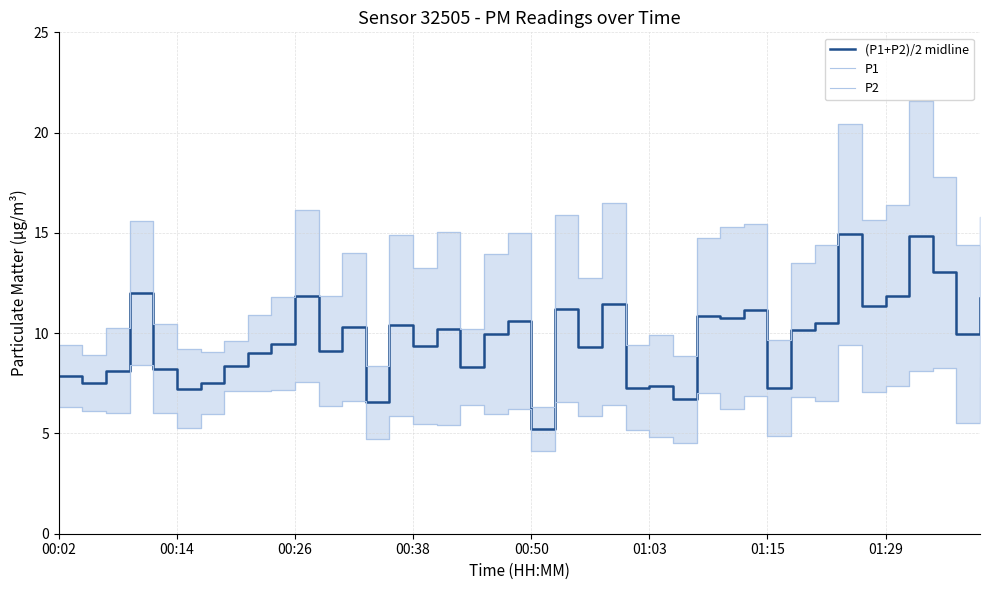

What is the sum of the P2 values at 13 and 22?

10.6